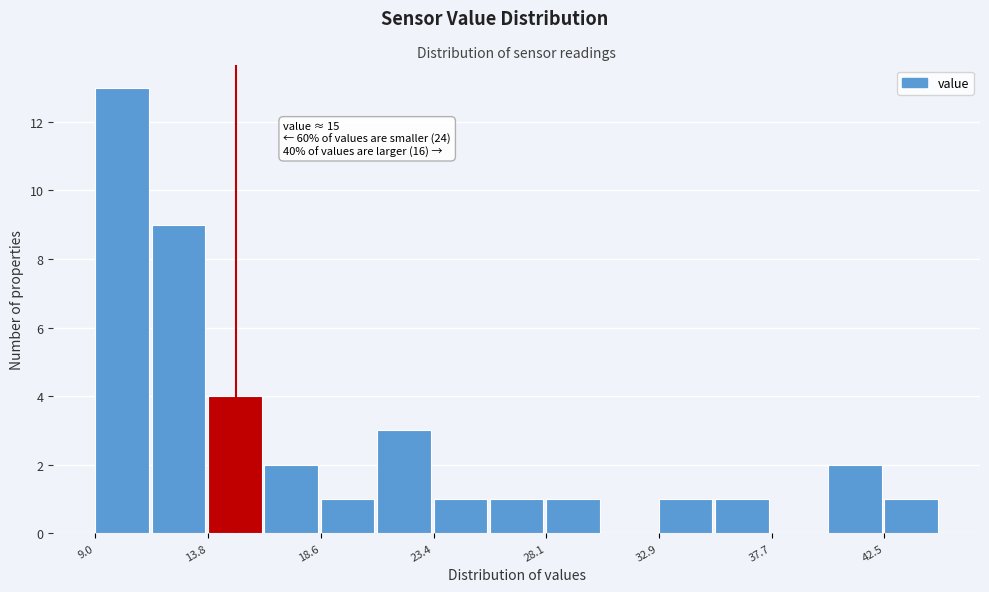

Over which range of the x-axis is the bar tallest?

9.0 to 11.5